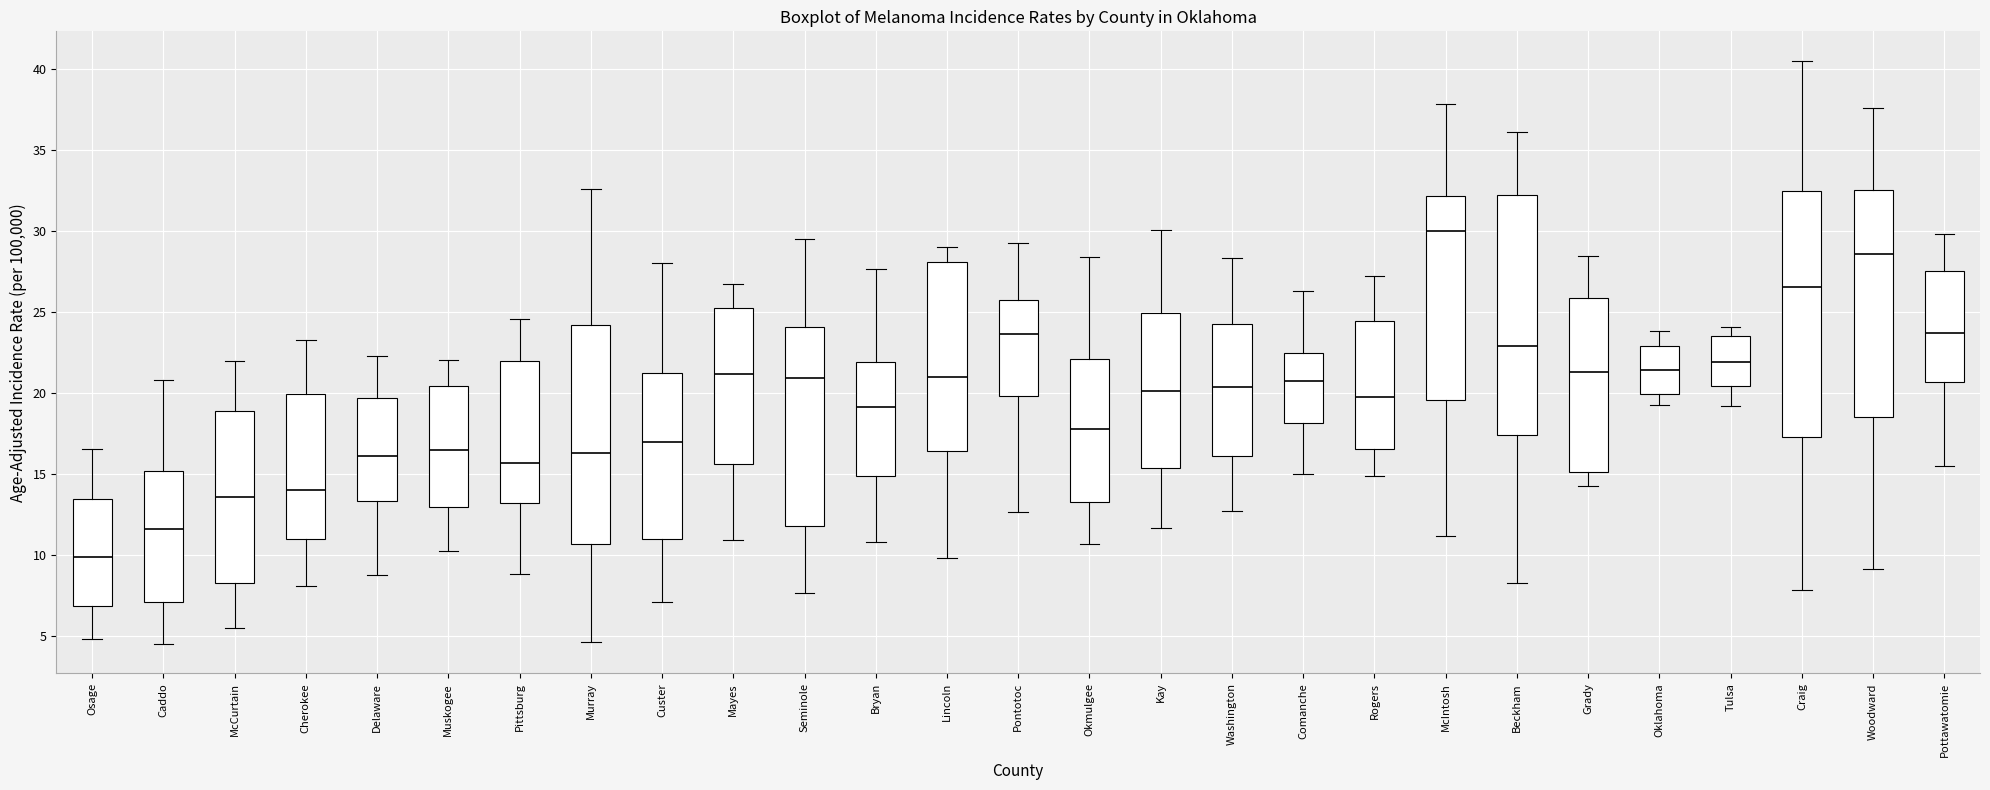

Reading left to right, read every box against the y-axis: the position of its median line, the range the box covers, and the ends of its whiskers. The values are not printed on the chart, so give them approximately, as read against the axis.

Osage: median 10.0, box 7.0 to 13.5, whiskers 5.0 to 16.5
Caddo: median 11.5, box 7.0 to 15.0, whiskers 4.5 to 21.0
McCurtain: median 13.5, box 8.5 to 19.0, whiskers 5.5 to 22.0
Cherokee: median 14.0, box 11.0 to 20.0, whiskers 8.0 to 23.5
Delaware: median 16.0, box 13.5 to 19.5, whiskers 9.0 to 22.5
Muskogee: median 16.5, box 13.0 to 20.5, whiskers 10.5 to 22.0
Pittsburg: median 15.5, box 13.0 to 22.0, whiskers 9.0 to 24.5
Murray: median 16.5, box 10.5 to 24.0, whiskers 4.5 to 32.5
Custer: median 17.0, box 11.0 to 21.5, whiskers 7.0 to 28.0
Mayes: median 21.0, box 15.5 to 25.5, whiskers 11.0 to 26.5
Seminole: median 21.0, box 12.0 to 24.0, whiskers 7.5 to 29.5
Bryan: median 19.0, box 15.0 to 22.0, whiskers 11.0 to 27.5
Lincoln: median 21.0, box 16.5 to 28.0, whiskers 10.0 to 29.0
Pontotoc: median 23.5, box 20.0 to 25.5, whiskers 12.5 to 29.5
Okmulgee: median 18.0, box 13.5 to 22.0, whiskers 10.5 to 28.5
Kay: median 20.0, box 15.5 to 25.0, whiskers 11.5 to 30.0
Washington: median 20.5, box 16.0 to 24.5, whiskers 12.5 to 28.5
Comanche: median 20.5, box 18.0 to 22.5, whiskers 15.0 to 26.5
Rogers: median 19.5, box 16.5 to 24.5, whiskers 15.0 to 27.5
McIntosh: median 30.0, box 19.5 to 32.0, whiskers 11.0 to 38.0
Beckham: median 23.0, box 17.5 to 32.0, whiskers 8.5 to 36.0
Grady: median 21.5, box 15.0 to 26.0, whiskers 14.5 to 28.5
Oklahoma: median 21.5, box 20.0 to 23.0, whiskers 19.5 to 24.0
Tulsa: median 22.0, box 20.5 to 23.5, whiskers 19.0 to 24.0
Craig: median 26.5, box 17.5 to 32.5, whiskers 8.0 to 40.5
Woodward: median 28.5, box 18.5 to 32.5, whiskers 9.0 to 37.5
Pottawatomie: median 23.5, box 20.5 to 27.5, whiskers 15.5 to 30.0